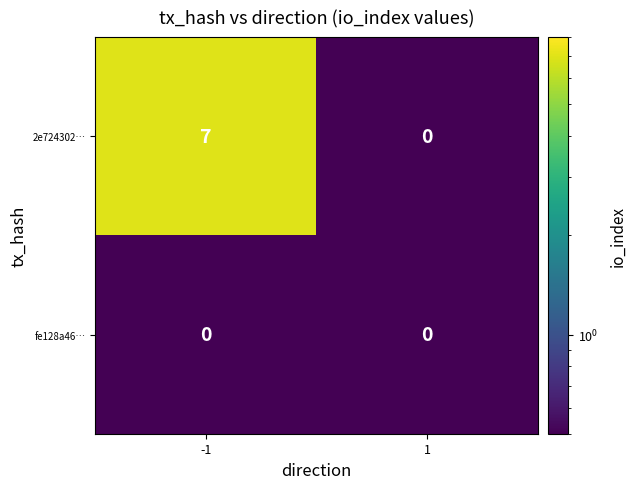

What is the sum of the 2e724302… values at 1 and -1?

7